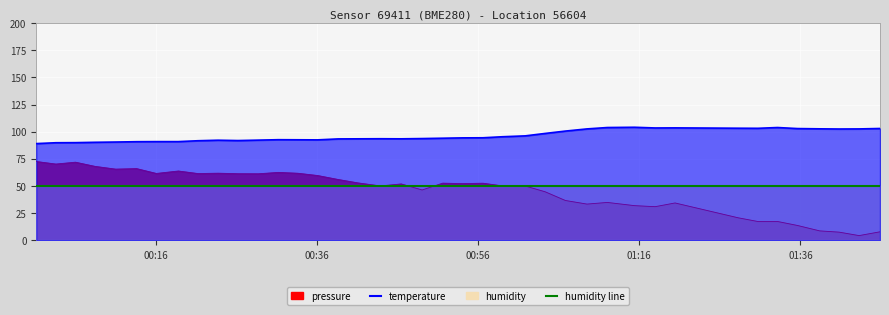

At which label does pressure reach its minimum?

2023-10-19T01:43:16